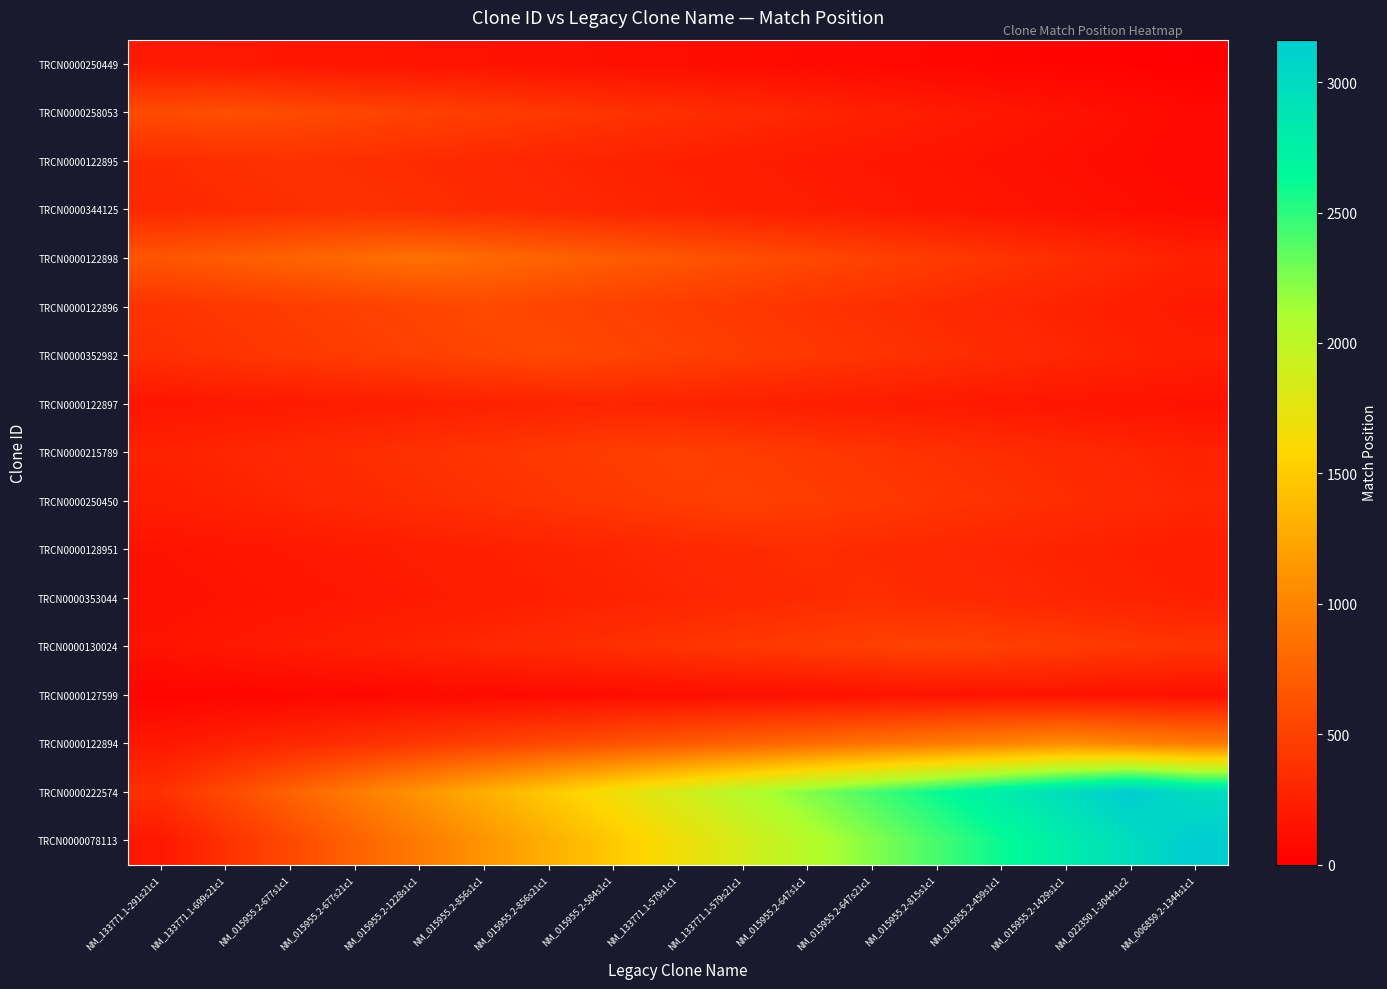

Reading left to right, extract all data points from this chart.

TRCN0000250449: NM_133771.1-291s21c1=202.0	NM_133771.1-699s21c1=190.1	NM_015955.2-677s1c1=178.2	NM_015955.2-677s21c1=166.4	NM_015955.2-1228s1c1=154.5	NM_015955.2-856s1c1=142.6	NM_015955.2-856s21c1=130.7	NM_015955.2-584s1c1=118.8	NM_133771.1-579s1c1=106.9	NM_133771.1-579s21c1=95.1	NM_015955.2-647s1c1=83.2	NM_015955.2-647s21c1=71.3	NM_015955.2-815s1c1=59.4	NM_015955.2-459s1c1=47.5	NM_015955.2-1429s1c1=35.6	NM_022350.1-3044s1c2=23.8	NM_006859.2-1344s1c1=11.9
TRCN0000258053: NM_133771.1-291s21c1=574.1	NM_133771.1-699s21c1=610.0	NM_015955.2-677s1c1=574.1	NM_015955.2-677s21c1=538.2	NM_015955.2-1228s1c1=502.4	NM_015955.2-856s1c1=466.5	NM_015955.2-856s21c1=430.6	NM_015955.2-584s1c1=394.7	NM_133771.1-579s1c1=358.8	NM_133771.1-579s21c1=322.9	NM_015955.2-647s1c1=287.1	NM_015955.2-647s21c1=251.2	NM_015955.2-815s1c1=215.3	NM_015955.2-459s1c1=179.4	NM_015955.2-1429s1c1=143.5	NM_022350.1-3044s1c2=107.6	NM_006859.2-1344s1c1=71.8
TRCN0000122895: NM_133771.1-291s21c1=334.4	NM_133771.1-699s21c1=356.7	NM_015955.2-677s1c1=379.0	NM_015955.2-677s21c1=356.7	NM_015955.2-1228s1c1=334.4	NM_015955.2-856s1c1=312.1	NM_015955.2-856s21c1=289.8	NM_015955.2-584s1c1=267.5	NM_133771.1-579s1c1=245.2	NM_133771.1-579s21c1=222.9	NM_015955.2-647s1c1=200.6	NM_015955.2-647s21c1=178.4	NM_015955.2-815s1c1=156.1	NM_015955.2-459s1c1=133.8	NM_015955.2-1429s1c1=111.5	NM_022350.1-3044s1c2=89.2	NM_006859.2-1344s1c1=66.9
TRCN0000344125: NM_133771.1-291s21c1=312.1	NM_133771.1-699s21c1=334.4	NM_015955.2-677s1c1=356.7	NM_015955.2-677s21c1=379.0	NM_015955.2-1228s1c1=356.7	NM_015955.2-856s1c1=334.4	NM_015955.2-856s21c1=312.1	NM_015955.2-584s1c1=289.8	NM_133771.1-579s1c1=267.5	NM_133771.1-579s21c1=245.2	NM_015955.2-647s1c1=222.9	NM_015955.2-647s21c1=200.6	NM_015955.2-815s1c1=178.4	NM_015955.2-459s1c1=156.1	NM_015955.2-1429s1c1=133.8	NM_022350.1-3044s1c2=111.5	NM_006859.2-1344s1c1=89.2
TRCN0000122898: NM_133771.1-291s21c1=652.3	NM_133771.1-699s21c1=702.5	NM_015955.2-677s1c1=752.6	NM_015955.2-677s21c1=802.8	NM_015955.2-1228s1c1=853.0	NM_015955.2-856s1c1=802.8	NM_015955.2-856s21c1=752.6	NM_015955.2-584s1c1=702.5	NM_133771.1-579s1c1=652.3	NM_133771.1-579s21c1=602.1	NM_015955.2-647s1c1=551.9	NM_015955.2-647s21c1=501.8	NM_015955.2-815s1c1=451.6	NM_015955.2-459s1c1=401.4	NM_015955.2-1429s1c1=351.2	NM_022350.1-3044s1c2=301.1	NM_006859.2-1344s1c1=250.9
TRCN0000122896: NM_133771.1-291s21c1=393.9	NM_133771.1-699s21c1=426.7	NM_015955.2-677s1c1=459.5	NM_015955.2-677s21c1=492.4	NM_015955.2-1228s1c1=525.2	NM_015955.2-856s1c1=558.0	NM_015955.2-856s21c1=525.2	NM_015955.2-584s1c1=492.4	NM_133771.1-579s1c1=459.5	NM_133771.1-579s21c1=426.7	NM_015955.2-647s1c1=393.9	NM_015955.2-647s21c1=361.1	NM_015955.2-815s1c1=328.2	NM_015955.2-459s1c1=295.4	NM_015955.2-1429s1c1=262.6	NM_022350.1-3044s1c2=229.8	NM_006859.2-1344s1c1=196.9
TRCN0000352982: NM_133771.1-291s21c1=361.1	NM_133771.1-699s21c1=393.9	NM_015955.2-677s1c1=426.7	NM_015955.2-677s21c1=459.5	NM_015955.2-1228s1c1=492.4	NM_015955.2-856s1c1=525.2	NM_015955.2-856s21c1=558.0	NM_015955.2-584s1c1=525.2	NM_133771.1-579s1c1=492.4	NM_133771.1-579s21c1=459.5	NM_015955.2-647s1c1=426.7	NM_015955.2-647s21c1=393.9	NM_015955.2-815s1c1=361.1	NM_015955.2-459s1c1=328.2	NM_015955.2-1429s1c1=295.4	NM_022350.1-3044s1c2=262.6	NM_006859.2-1344s1c1=229.8
TRCN0000122897: NM_133771.1-291s21c1=168.2	NM_133771.1-699s21c1=185.1	NM_015955.2-677s1c1=201.9	NM_015955.2-677s21c1=218.7	NM_015955.2-1228s1c1=235.5	NM_015955.2-856s1c1=252.4	NM_015955.2-856s21c1=269.2	NM_015955.2-584s1c1=286.0	NM_133771.1-579s1c1=269.2	NM_133771.1-579s21c1=252.4	NM_015955.2-647s1c1=235.5	NM_015955.2-647s21c1=218.7	NM_015955.2-815s1c1=201.9	NM_015955.2-459s1c1=185.1	NM_015955.2-1429s1c1=168.2	NM_022350.1-3044s1c2=151.4	NM_006859.2-1344s1c1=134.6
TRCN0000215789: NM_133771.1-291s21c1=259.4	NM_133771.1-699s21c1=288.2	NM_015955.2-677s1c1=317.1	NM_015955.2-677s21c1=345.9	NM_015955.2-1228s1c1=374.7	NM_015955.2-856s1c1=403.5	NM_015955.2-856s21c1=432.4	NM_015955.2-584s1c1=461.2	NM_133771.1-579s1c1=490.0	NM_133771.1-579s21c1=461.2	NM_015955.2-647s1c1=432.4	NM_015955.2-647s21c1=403.5	NM_015955.2-815s1c1=374.7	NM_015955.2-459s1c1=345.9	NM_015955.2-1429s1c1=317.1	NM_022350.1-3044s1c2=288.2	NM_006859.2-1344s1c1=259.4
TRCN0000250450: NM_133771.1-291s21c1=230.6	NM_133771.1-699s21c1=259.4	NM_015955.2-677s1c1=288.2	NM_015955.2-677s21c1=317.1	NM_015955.2-1228s1c1=345.9	NM_015955.2-856s1c1=374.7	NM_015955.2-856s21c1=403.5	NM_015955.2-584s1c1=432.4	NM_133771.1-579s1c1=461.2	NM_133771.1-579s21c1=490.0	NM_015955.2-647s1c1=461.2	NM_015955.2-647s21c1=432.4	NM_015955.2-815s1c1=403.5	NM_015955.2-459s1c1=374.7	NM_015955.2-1429s1c1=345.9	NM_022350.1-3044s1c2=317.1	NM_006859.2-1344s1c1=288.2
TRCN0000128951: NM_133771.1-291s21c1=143.7	NM_133771.1-699s21c1=164.2	NM_015955.2-677s1c1=184.8	NM_015955.2-677s21c1=205.3	NM_015955.2-1228s1c1=225.8	NM_015955.2-856s1c1=246.4	NM_015955.2-856s21c1=266.9	NM_015955.2-584s1c1=287.4	NM_133771.1-579s1c1=307.9	NM_133771.1-579s21c1=328.5	NM_015955.2-647s1c1=349.0	NM_015955.2-647s21c1=328.5	NM_015955.2-815s1c1=307.9	NM_015955.2-459s1c1=287.4	NM_015955.2-1429s1c1=266.9	NM_022350.1-3044s1c2=246.4	NM_006859.2-1344s1c1=225.8
TRCN0000353044: NM_133771.1-291s21c1=123.2	NM_133771.1-699s21c1=143.7	NM_015955.2-677s1c1=164.2	NM_015955.2-677s21c1=184.8	NM_015955.2-1228s1c1=205.3	NM_015955.2-856s1c1=225.8	NM_015955.2-856s21c1=246.4	NM_015955.2-584s1c1=266.9	NM_133771.1-579s1c1=287.4	NM_133771.1-579s21c1=307.9	NM_015955.2-647s1c1=328.5	NM_015955.2-647s21c1=349.0	NM_015955.2-815s1c1=328.5	NM_015955.2-459s1c1=307.9	NM_015955.2-1429s1c1=287.4	NM_022350.1-3044s1c2=266.9	NM_006859.2-1344s1c1=246.4
TRCN0000130024: NM_133771.1-291s21c1=152.1	NM_133771.1-699s21c1=182.5	NM_015955.2-677s1c1=212.9	NM_015955.2-677s21c1=243.3	NM_015955.2-1228s1c1=273.7	NM_015955.2-856s1c1=304.1	NM_015955.2-856s21c1=334.5	NM_015955.2-584s1c1=364.9	NM_133771.1-579s1c1=395.4	NM_133771.1-579s21c1=425.8	NM_015955.2-647s1c1=456.2	NM_015955.2-647s21c1=486.6	NM_015955.2-815s1c1=517.0	NM_015955.2-459s1c1=486.6	NM_015955.2-1429s1c1=456.2	NM_022350.1-3044s1c2=425.8	NM_006859.2-1344s1c1=395.4
TRCN0000127599: NM_133771.1-291s21c1=37.9	NM_133771.1-699s21c1=47.4	NM_015955.2-677s1c1=56.8	NM_015955.2-677s21c1=66.3	NM_015955.2-1228s1c1=75.8	NM_015955.2-856s1c1=85.2	NM_015955.2-856s21c1=94.7	NM_015955.2-584s1c1=104.2	NM_133771.1-579s1c1=113.6	NM_133771.1-579s21c1=123.1	NM_015955.2-647s1c1=132.6	NM_015955.2-647s21c1=142.1	NM_015955.2-815s1c1=151.5	NM_015955.2-459s1c1=161.0	NM_015955.2-1429s1c1=151.5	NM_022350.1-3044s1c2=142.1	NM_006859.2-1344s1c1=132.6
TRCN0000122894: NM_133771.1-291s21c1=186.0	NM_133771.1-699s21c1=248.0	NM_015955.2-677s1c1=310.0	NM_015955.2-677s21c1=372.0	NM_015955.2-1228s1c1=434.0	NM_015955.2-856s1c1=496.0	NM_015955.2-856s21c1=558.0	NM_015955.2-584s1c1=620.0	NM_133771.1-579s1c1=682.0	NM_133771.1-579s21c1=744.0	NM_015955.2-647s1c1=806.0	NM_015955.2-647s21c1=868.0	NM_015955.2-815s1c1=930.0	NM_015955.2-459s1c1=992.0	NM_015955.2-1429s1c1=1054.0	NM_022350.1-3044s1c2=992.0	NM_006859.2-1344s1c1=930.0
TRCN0000222574: NM_133771.1-291s21c1=372.0	NM_133771.1-699s21c1=558.0	NM_015955.2-677s1c1=744.0	NM_015955.2-677s21c1=930.0	NM_015955.2-1228s1c1=1116.0	NM_015955.2-856s1c1=1302.0	NM_015955.2-856s21c1=1488.0	NM_015955.2-584s1c1=1674.0	NM_133771.1-579s1c1=1860.0	NM_133771.1-579s21c1=2046.0	NM_015955.2-647s1c1=2232.0	NM_015955.2-647s21c1=2418.0	NM_015955.2-815s1c1=2604.0	NM_015955.2-459s1c1=2790.0	NM_015955.2-1429s1c1=2976.0	NM_022350.1-3044s1c2=3162.0	NM_006859.2-1344s1c1=2976.0
TRCN0000078113: NM_133771.1-291s21c1=186.1	NM_133771.1-699s21c1=372.1	NM_015955.2-677s1c1=558.2	NM_015955.2-677s21c1=744.2	NM_015955.2-1228s1c1=930.3	NM_015955.2-856s1c1=1116.4	NM_015955.2-856s21c1=1302.4	NM_015955.2-584s1c1=1488.5	NM_133771.1-579s1c1=1674.5	NM_133771.1-579s21c1=1860.6	NM_015955.2-647s1c1=2046.6	NM_015955.2-647s21c1=2232.7	NM_015955.2-815s1c1=2418.8	NM_015955.2-459s1c1=2604.8	NM_015955.2-1429s1c1=2790.9	NM_022350.1-3044s1c2=2976.9	NM_006859.2-1344s1c1=3163.0